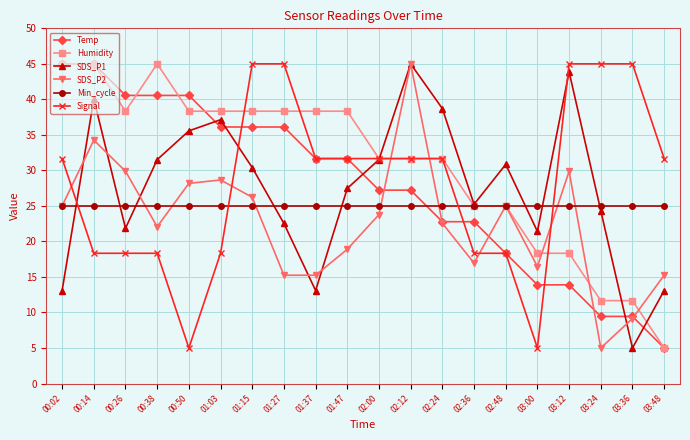

What is the value of the SDS_P2 point at the 9th from the left?

15.2